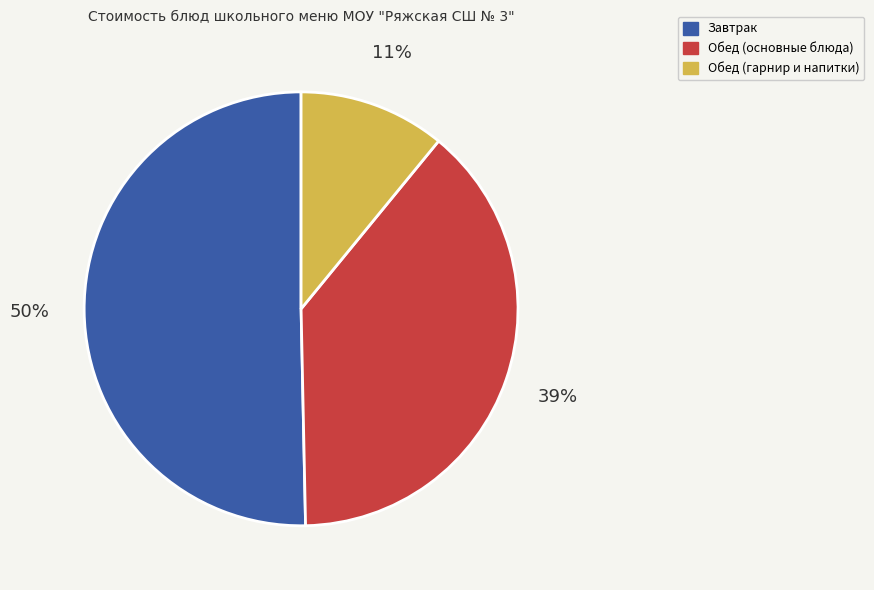

To the nearest percent, what is the difference between the largest and smallest slice percentages?

39%